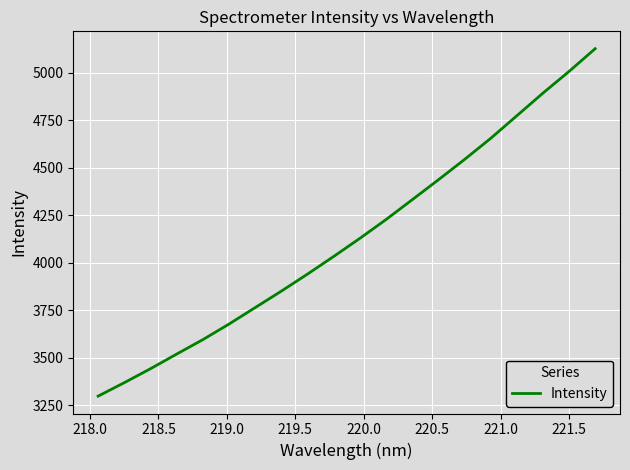

What is the maximum value shown in the chart?

5127.1